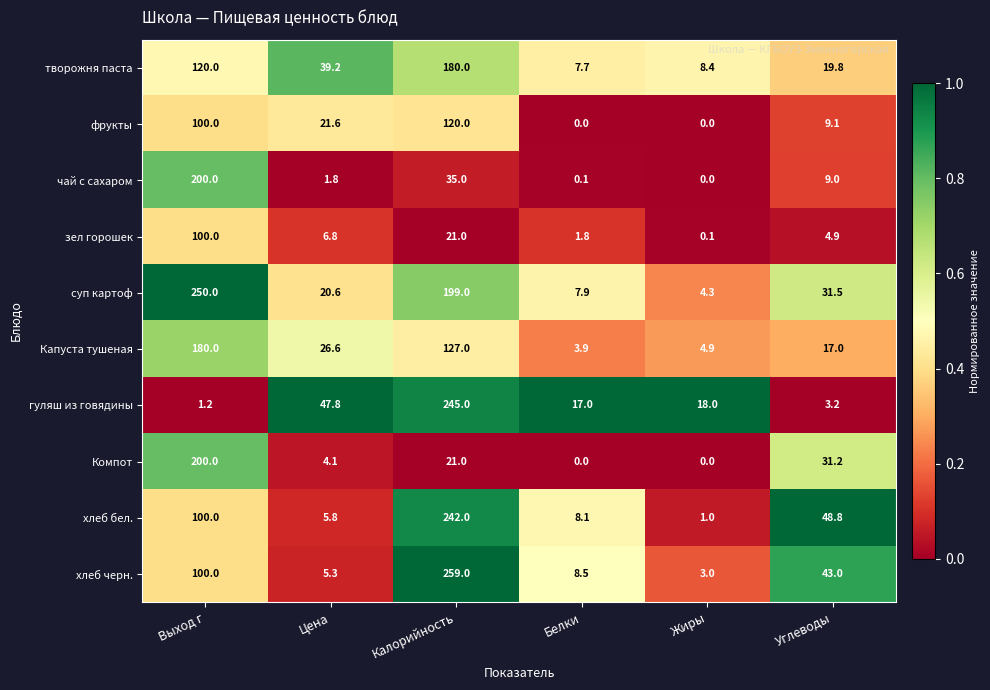

At how many categories does at least one series exceed 0?

6